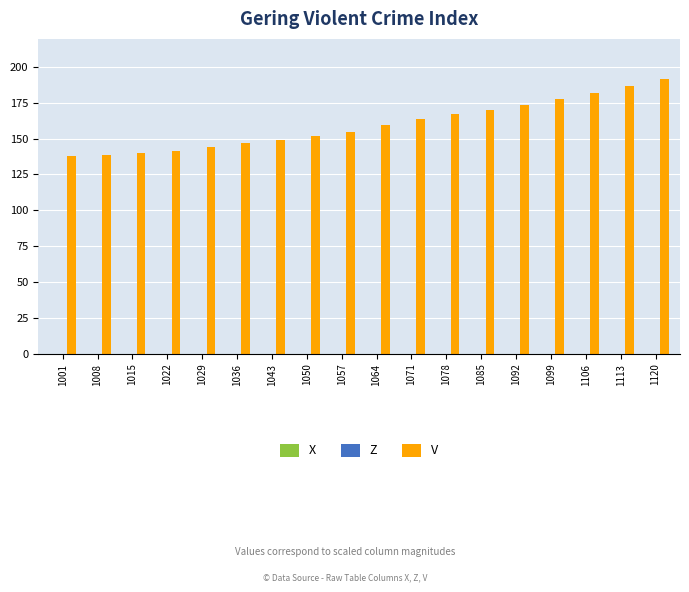

How many data points in Z are less than -358?

10